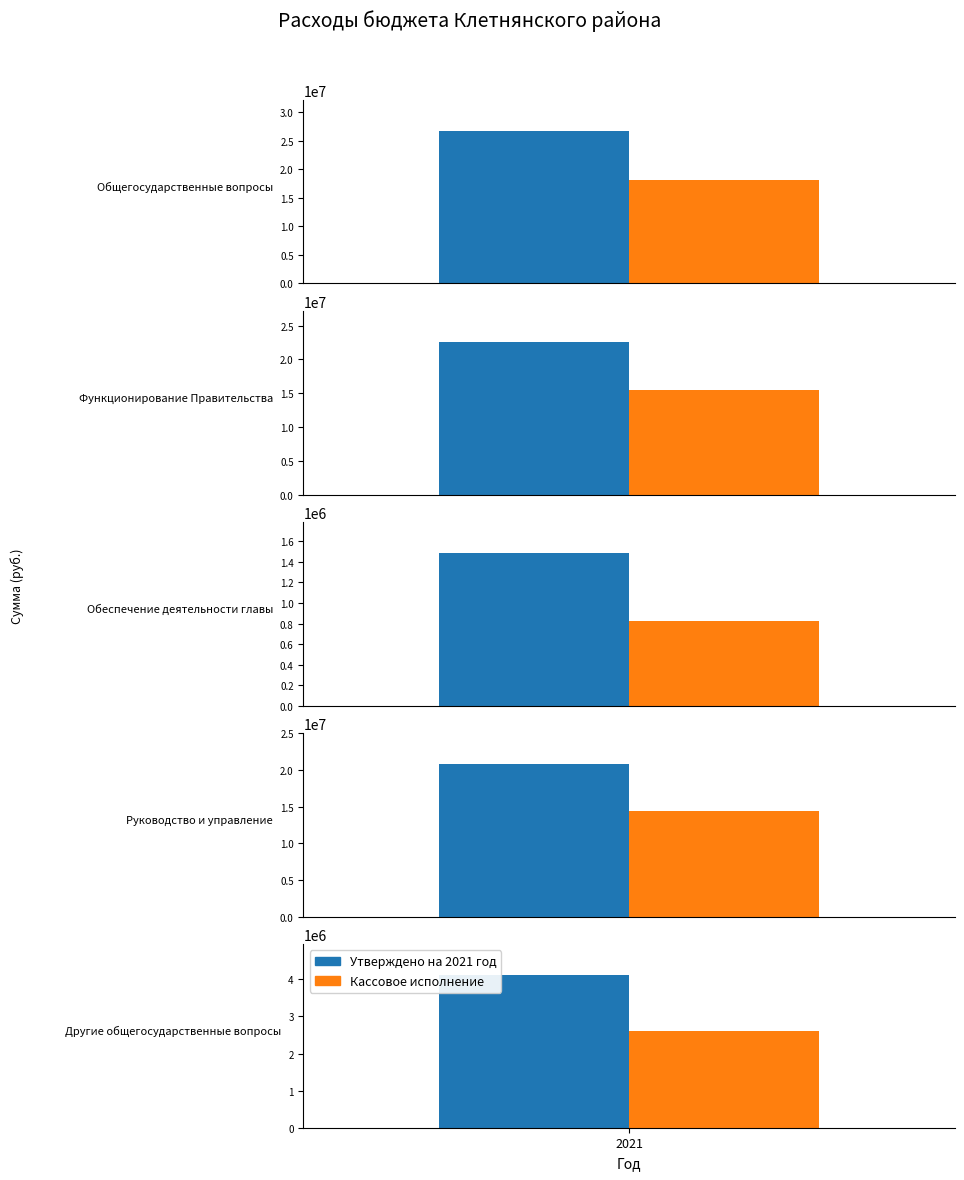

The value of Кассовое исполнение at 2 is 821066.9. True or false?

True